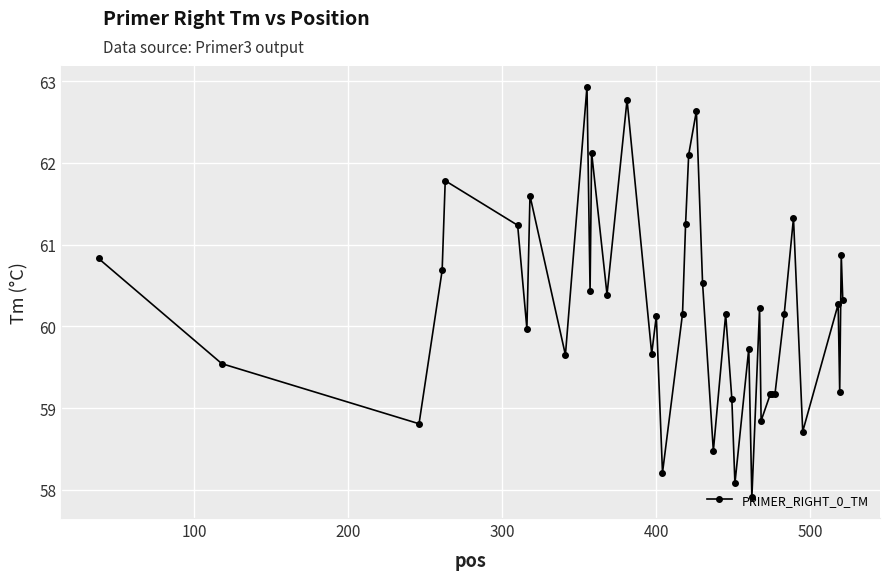

What is the value of the 3rd point from the left?

58.8